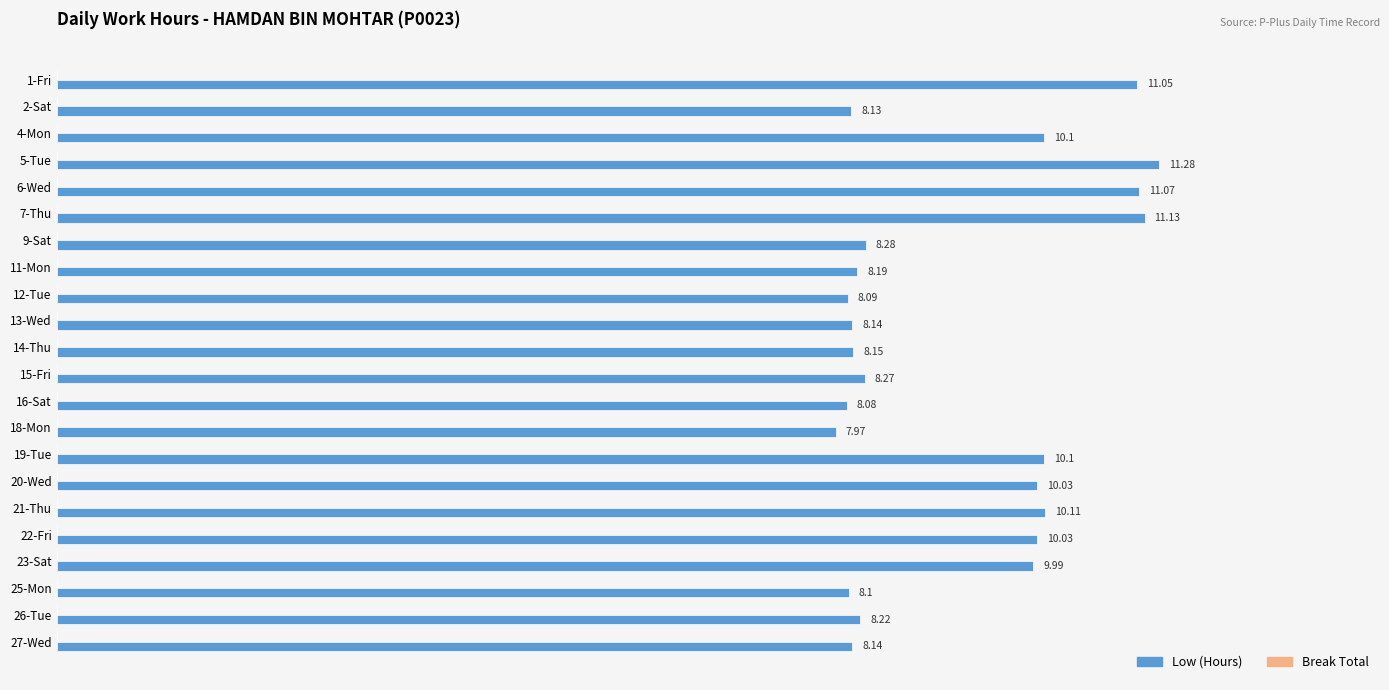

Approximately how many times larger is the value at 23-Sat compared to 20-Wed?

1.0